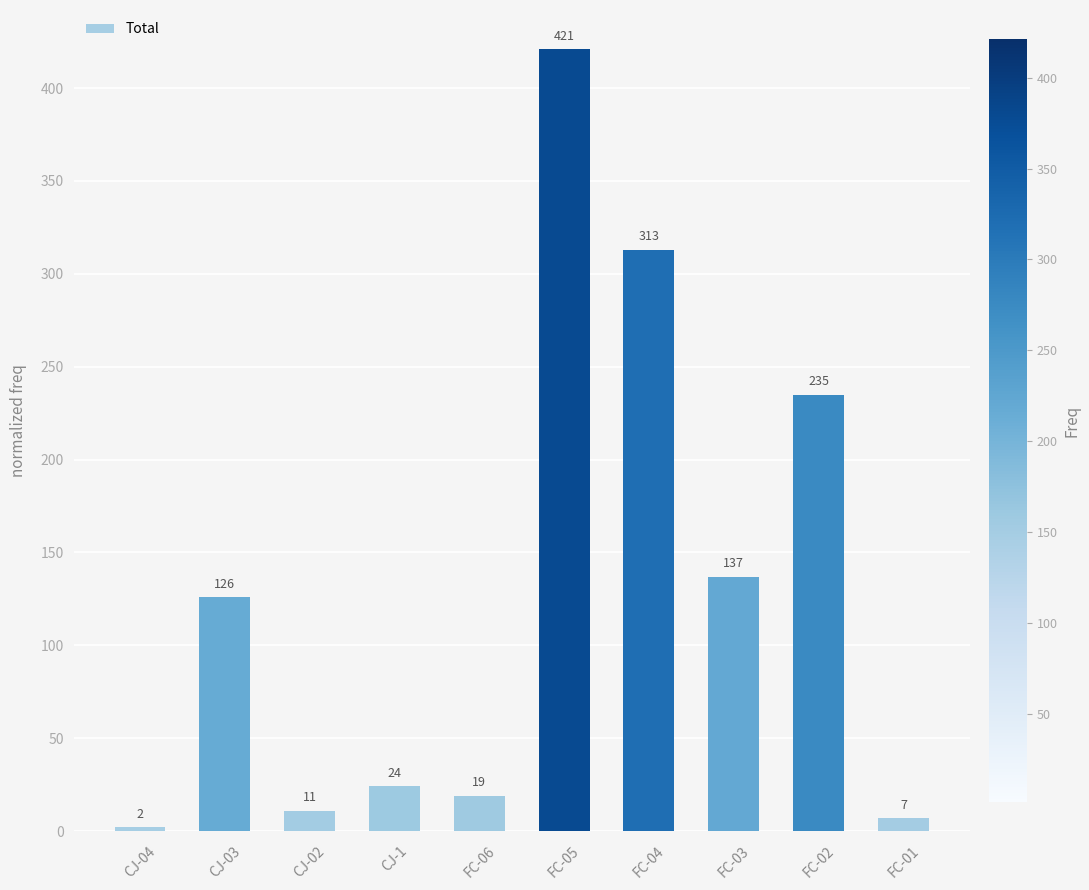

What is the smallest value displayed?

2